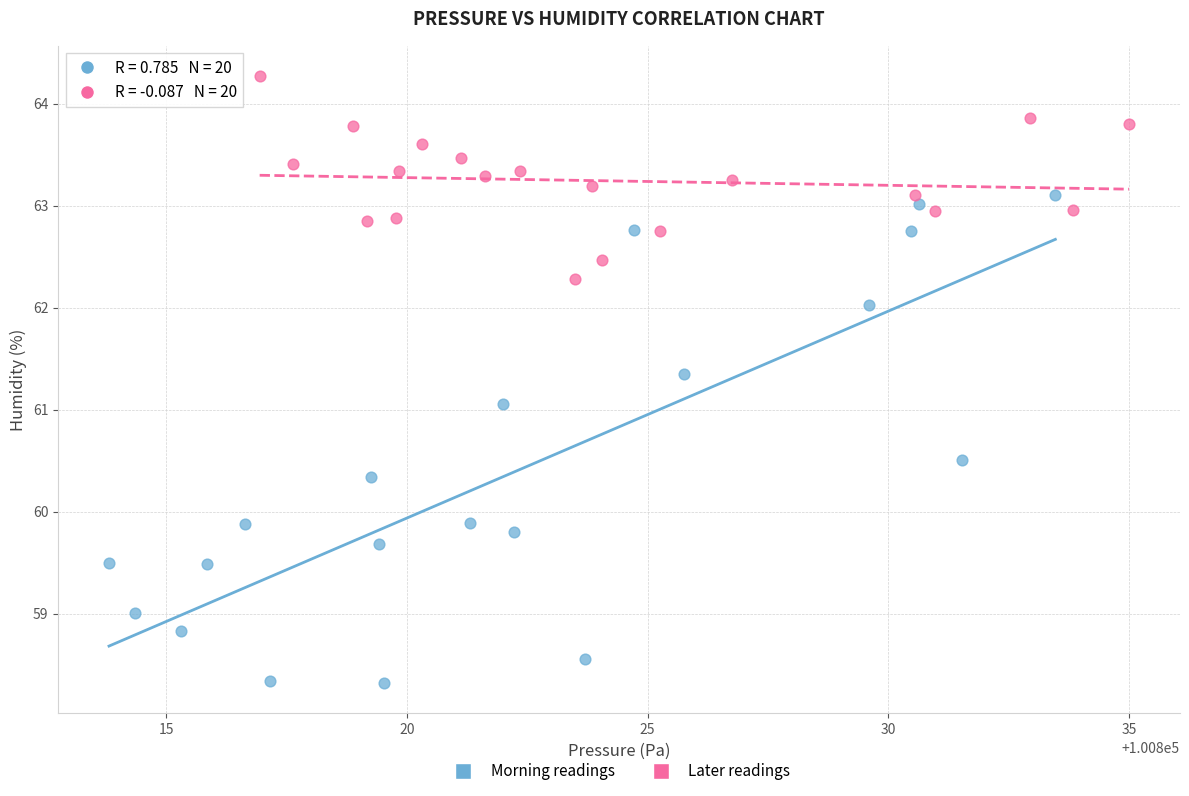

What are all the series names shown in the legend?

Morning readings, Later readings